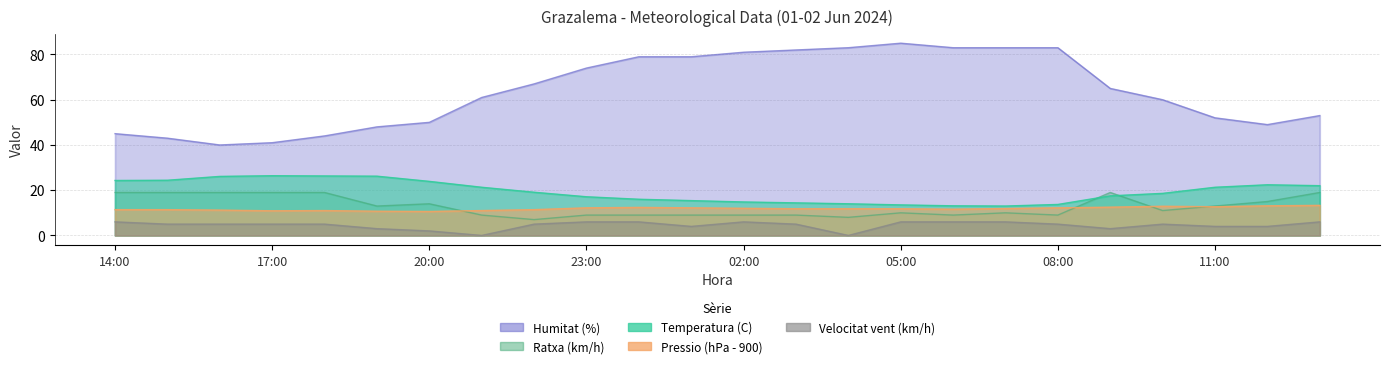

What is the difference between the second highest and minimum values in the Ratxa (km/h) series?

12.0